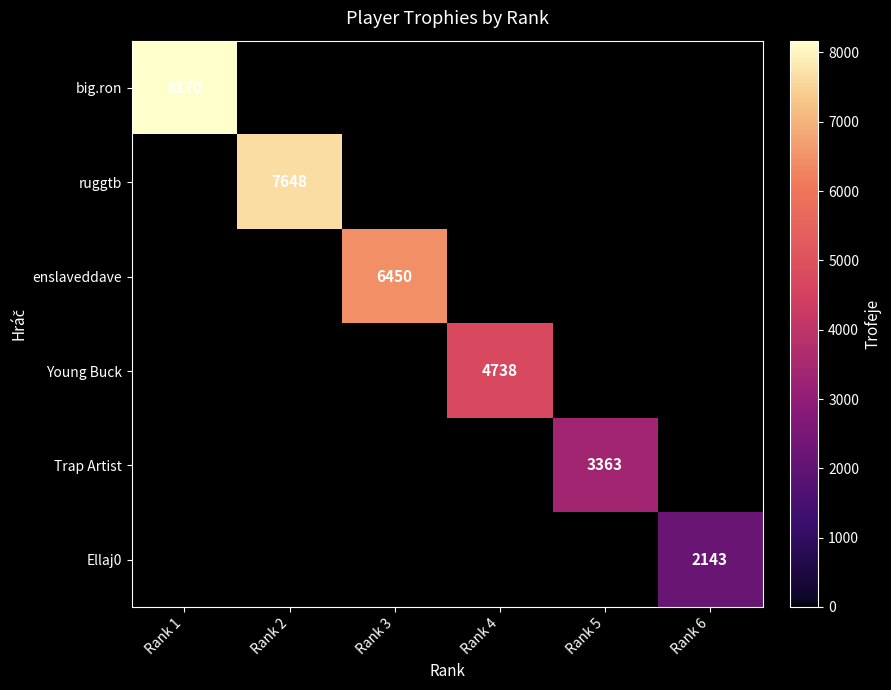

True or false: big.ron has a value of 5021 at Rank 1.

False